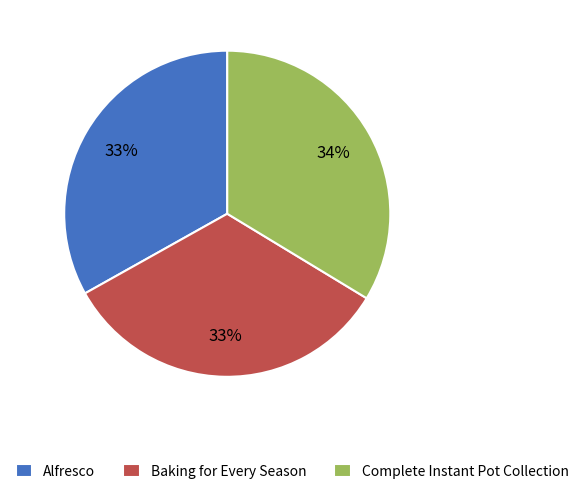

Does any single category account for the majority?

No